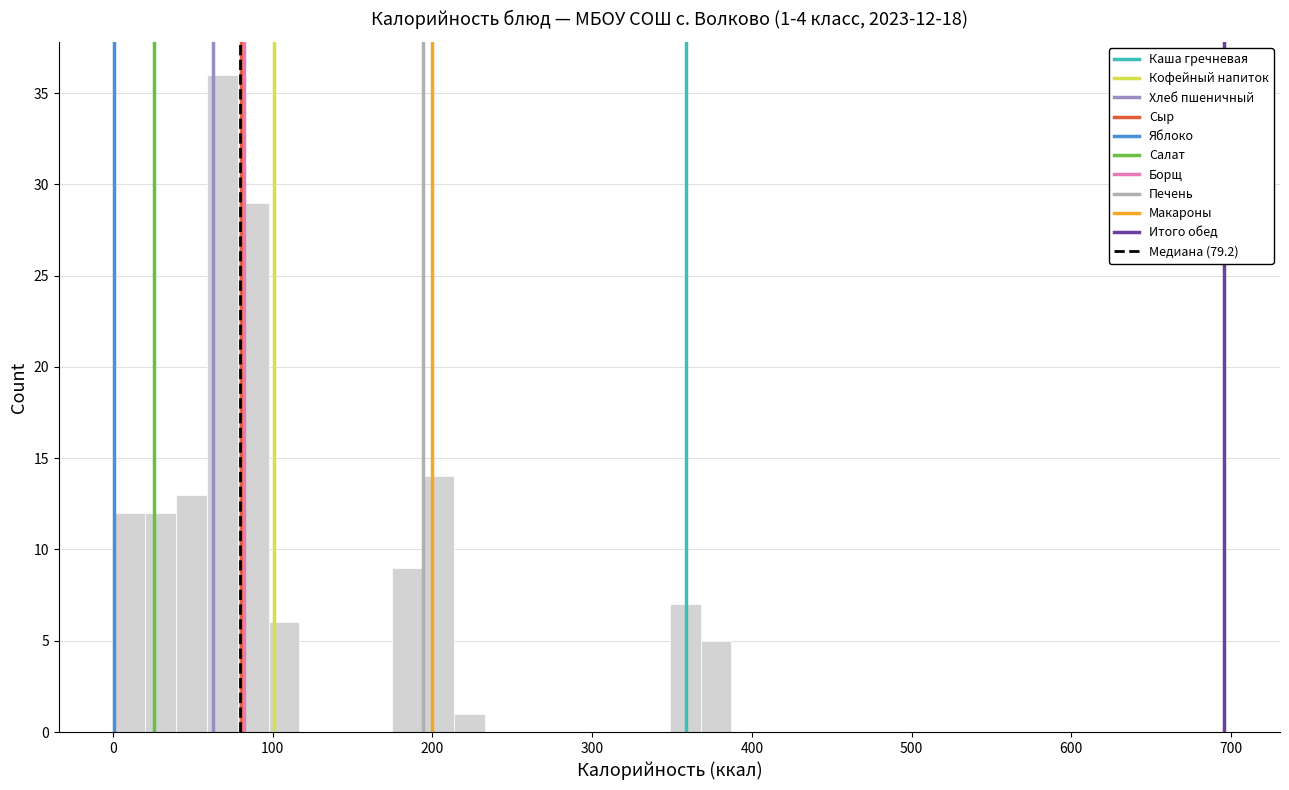

Around what value on the x-axis is the tallest bar? Give the approximate position of its centre, as read against the axis.

70